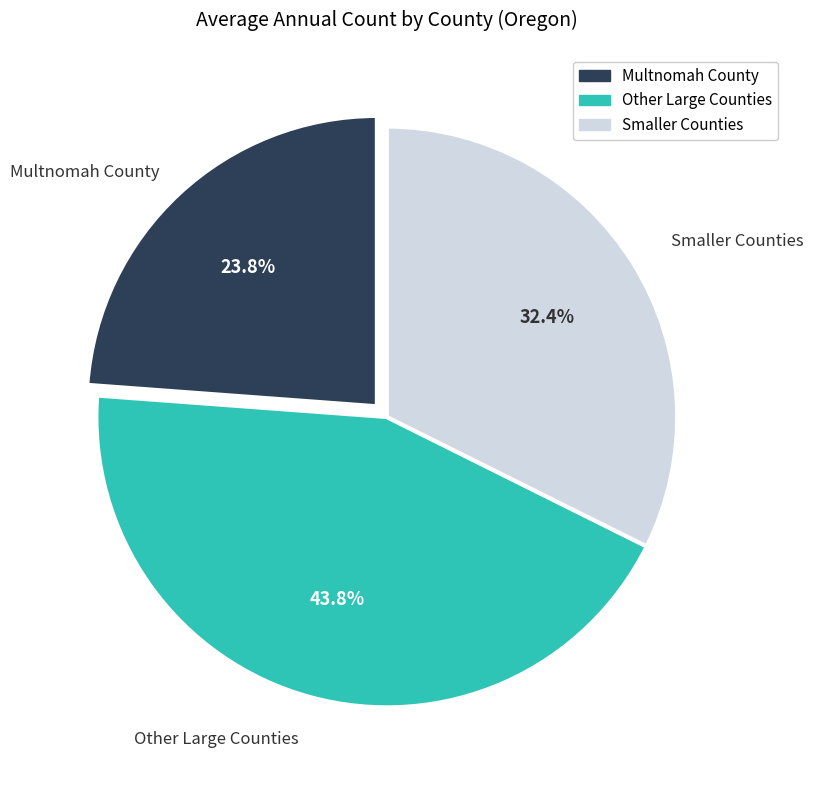

How much of the chart is everything except Smaller Counties?

67.6%